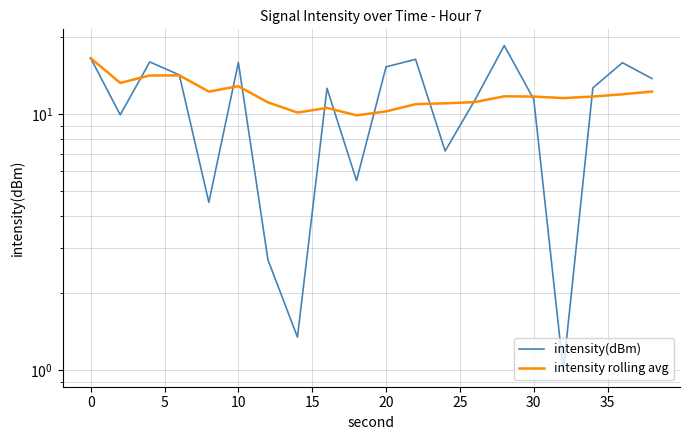

How many lines are shown in the chart?

2